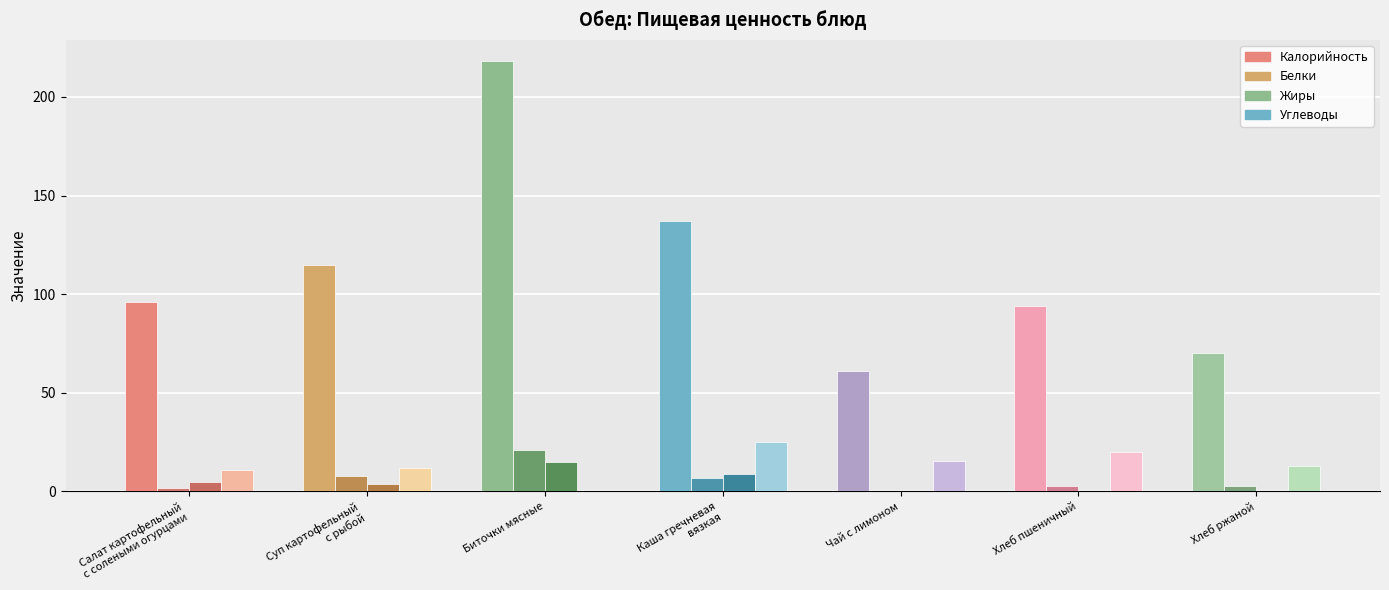

Are the bars horizontal?

No